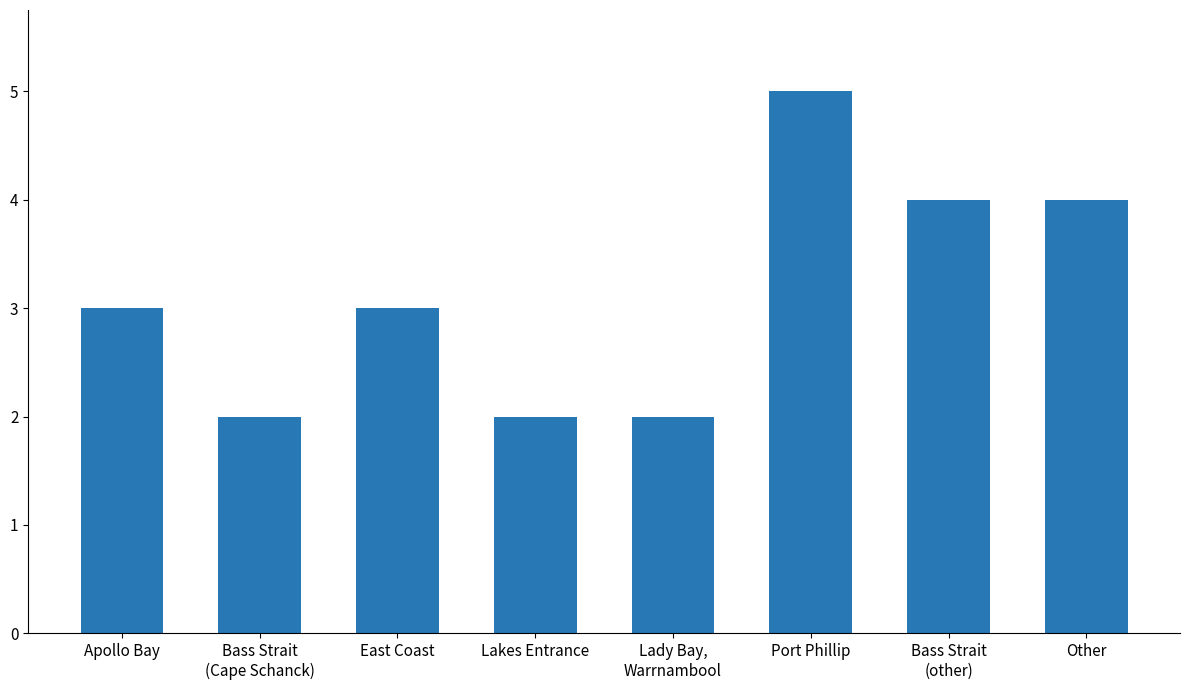

What is the value of the 3rd bar from the left?

3